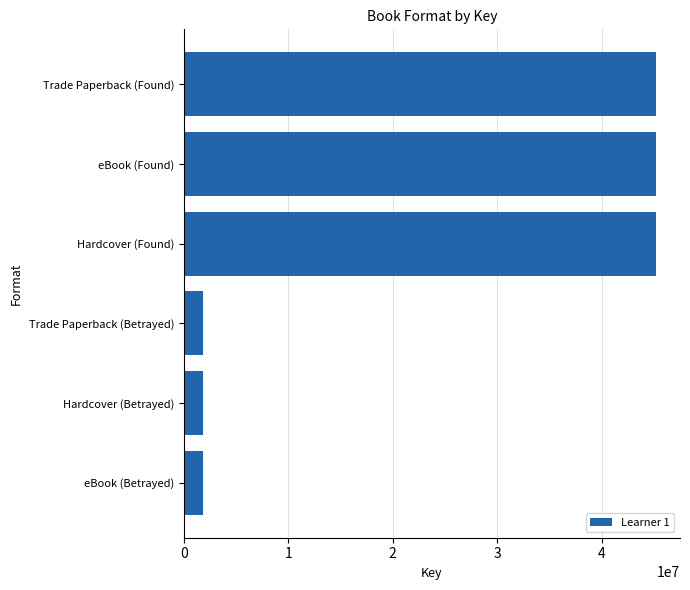

What is the ratio of the value at Trade Paperback (Found) to the value at Trade Paperback (Betrayed)?

25.1